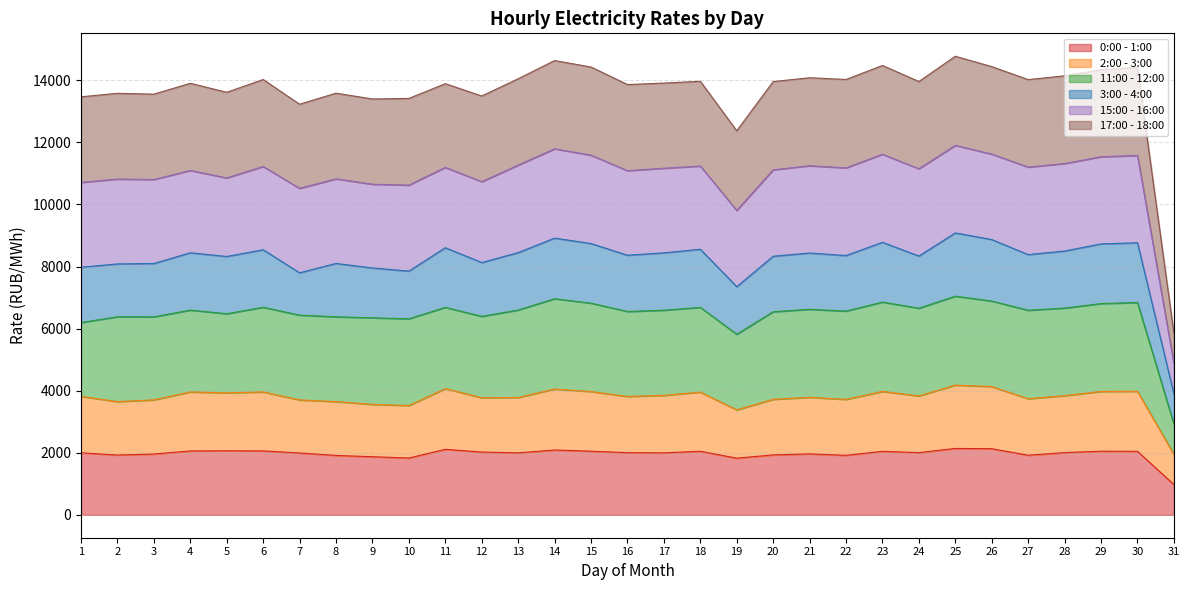

Does the chart have visible grid lines?

Yes